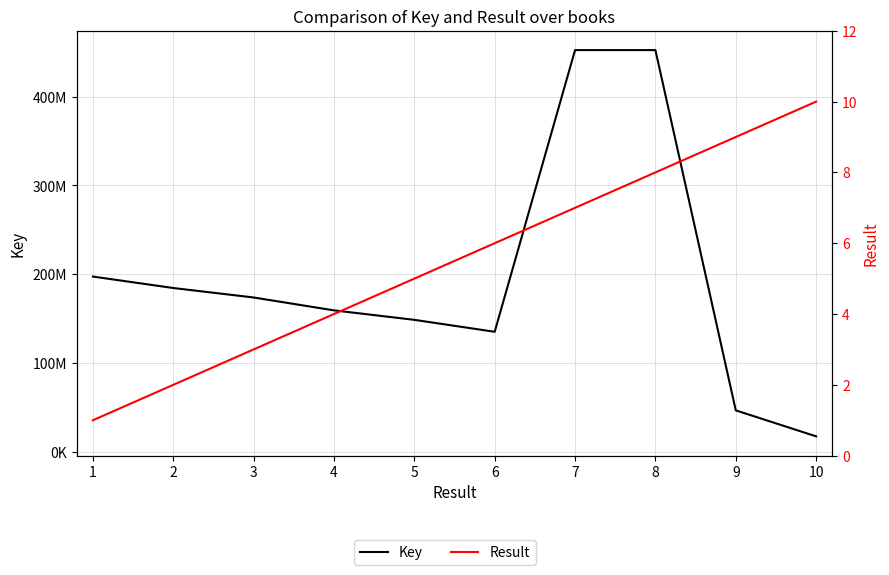

What is the sum of the Result values at 8 and 9?

17